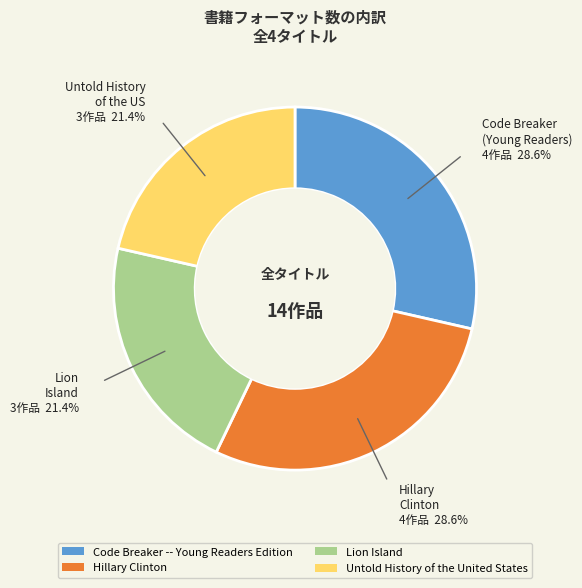

Is there any slice that represents more than half of the pie?

No